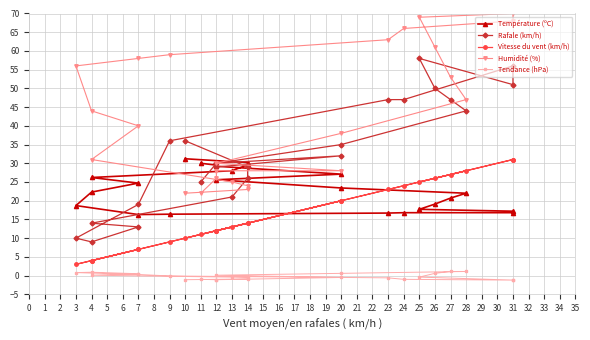

What is the label of the 15th point from the right?

9